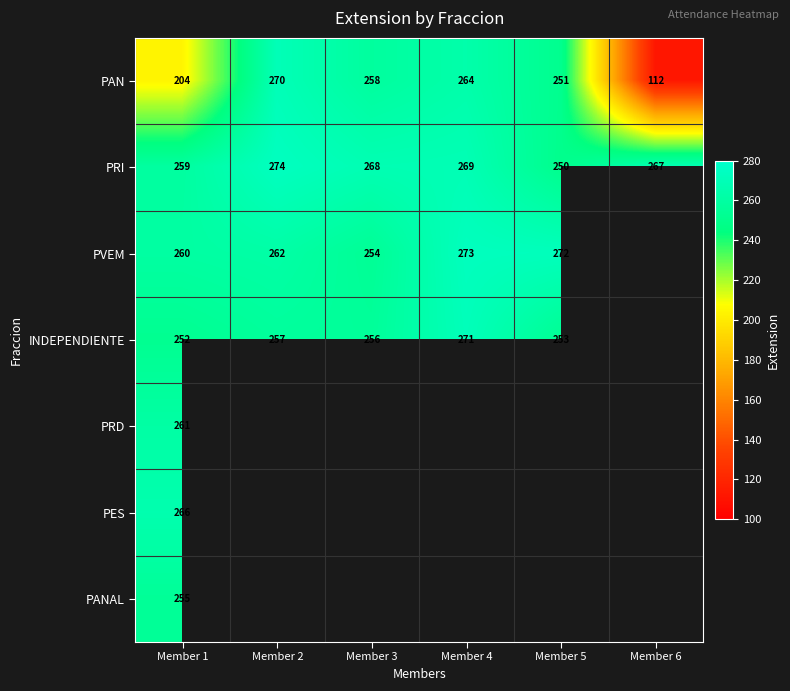

Is it true that PANAL equals 255 at Member 1?

True